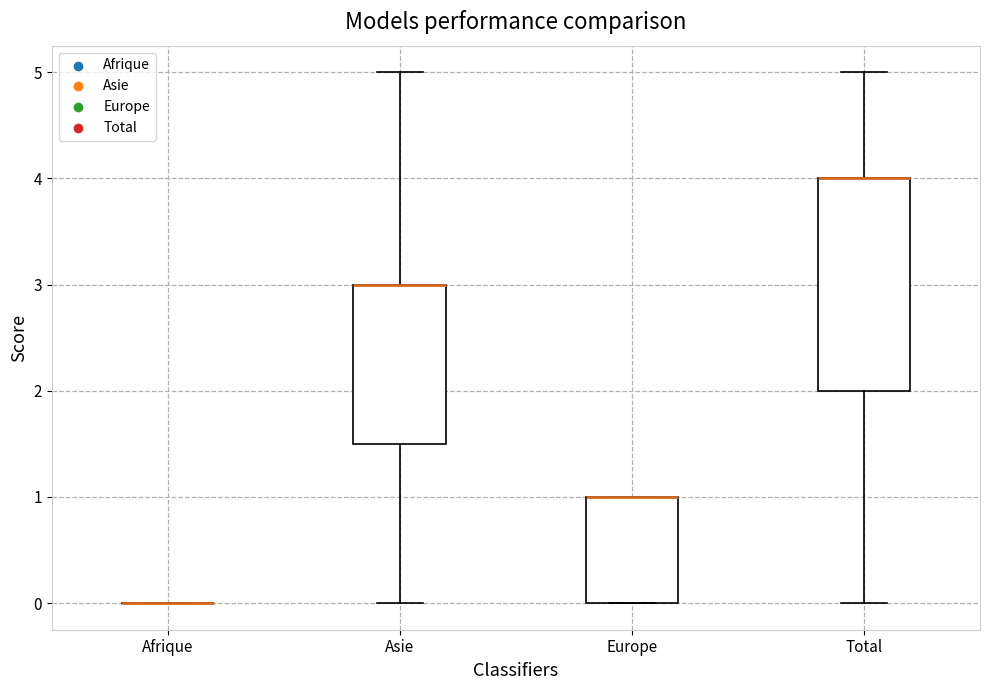

Where is the lower edge of the box for Total on the y-axis? The values are not printed on the chart, so give them approximately, as read against the axis.

2.0